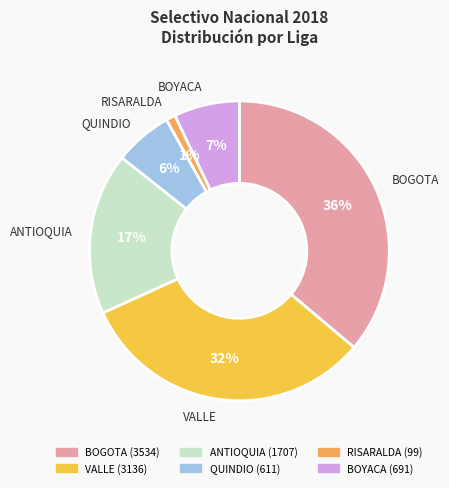

Is there a majority slice in this chart?

No